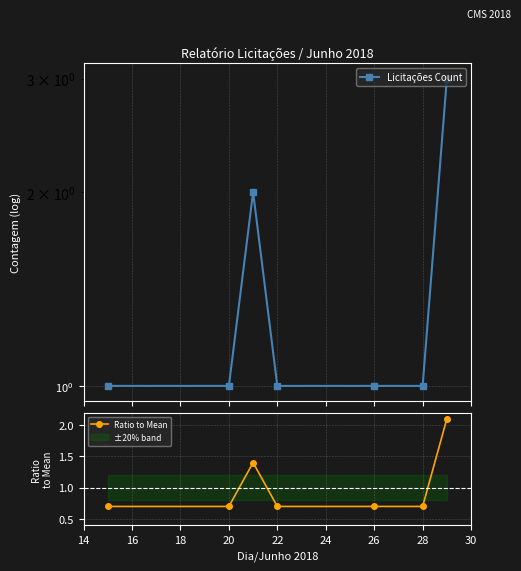

True or false: Ratio to Mean has a value of 1.2 at 22.

False